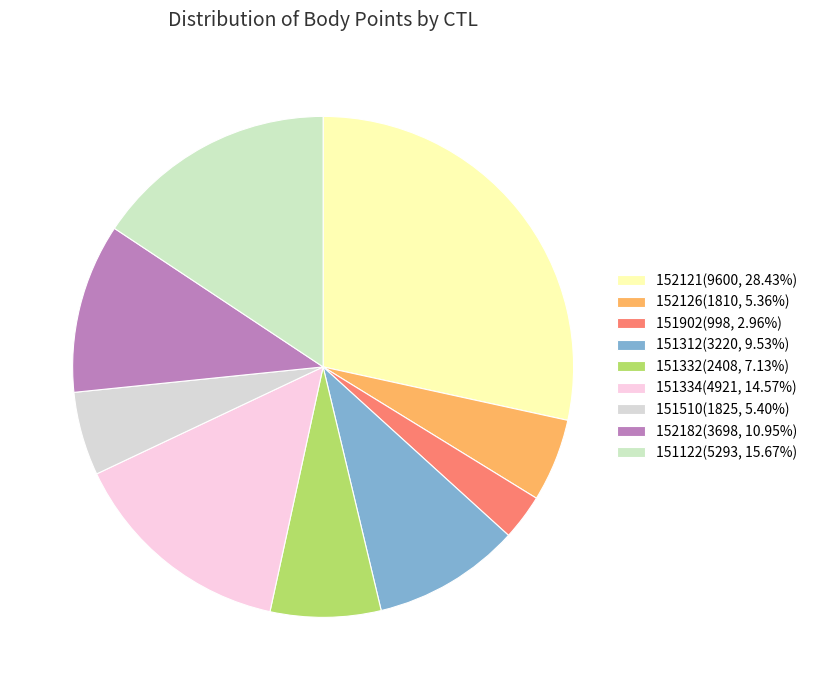

What is the change in value from 152121 to 152126?

-7790